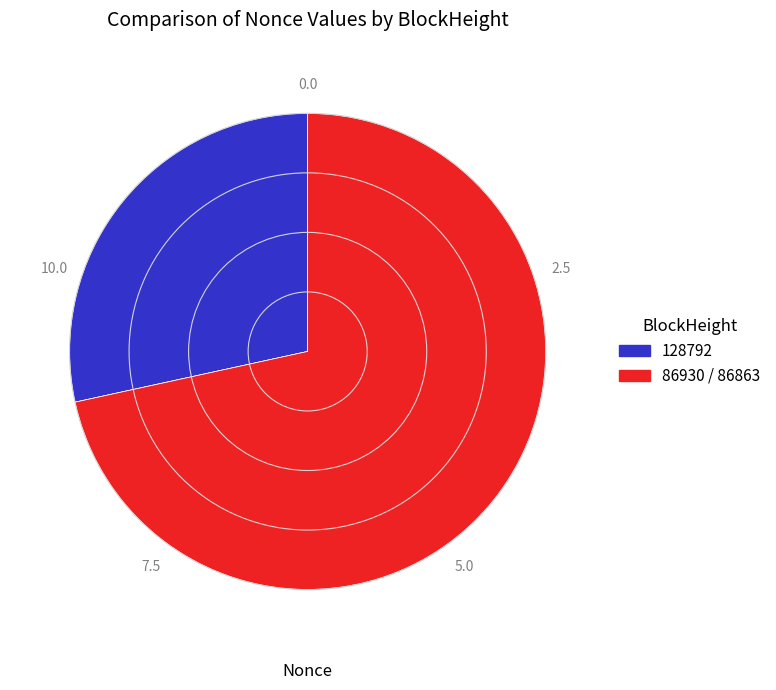

To the nearest percent, what is the average slice percentage?

33%